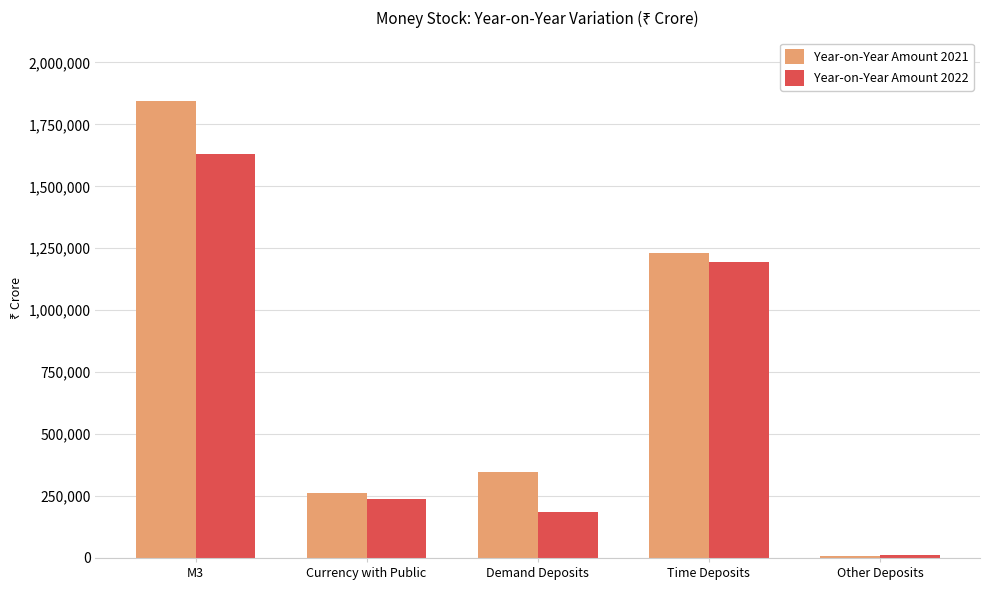

Is it true that Year-on-Year Amount 2022 equals 237959 at Currency with Public?

True